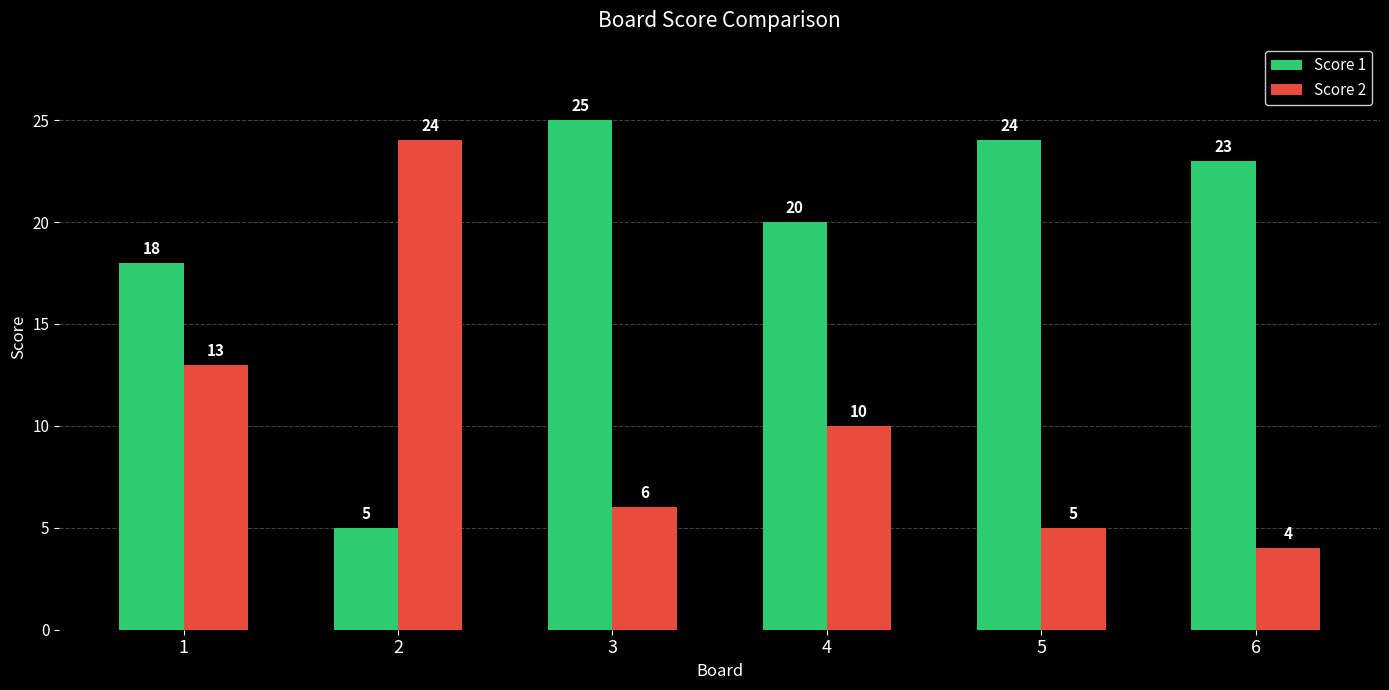

Reading right to left, what are all the values shown in this chart?

Score 1: 6=23	5=24	4=20	3=25	2=5	1=18
Score 2: 6=4	5=5	4=10	3=6	2=24	1=13